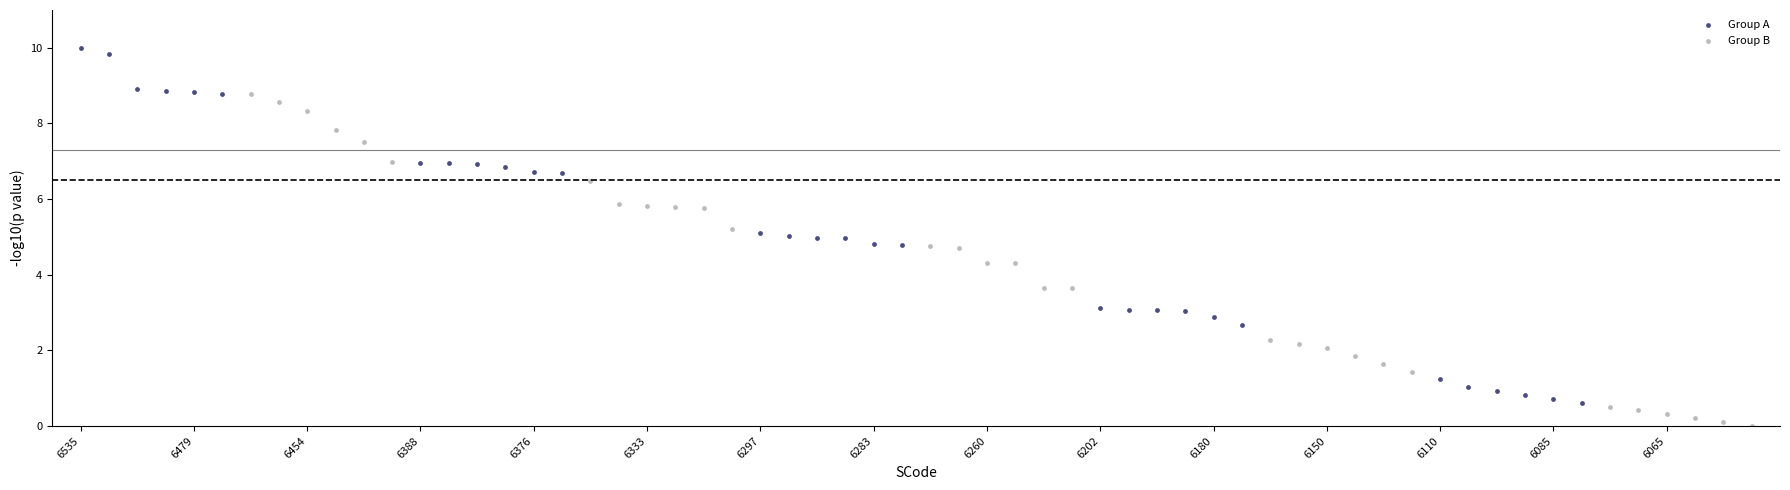

Which series reaches the minimum Y coordinate?

Group B